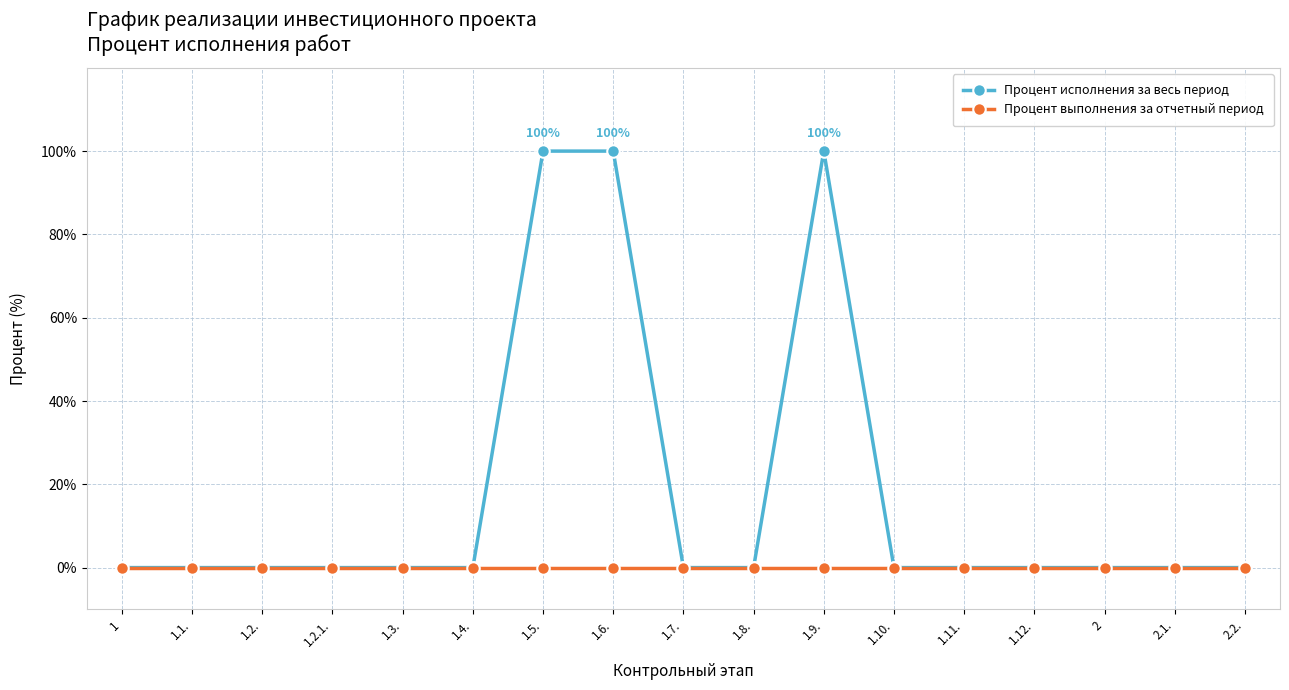

Reading left to right, what are all the values shown in this chart?

Процент исполнения за весь период: 0	0	0	0	0	0	100	100	0	0	100	0	0	0	0	0	0
Процент выполнения за отчетный период: 0	0	0	0	0	0	0	0	0	0	0	0	0	0	0	0	0